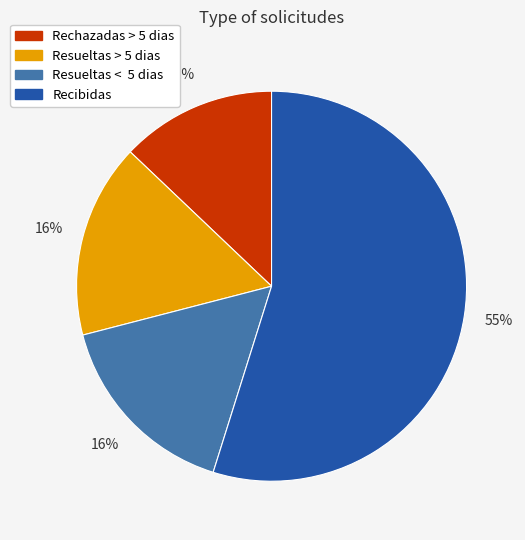

Is the sum of Resueltas < 5 dias and Resueltas > 5 dias greater than half?

No